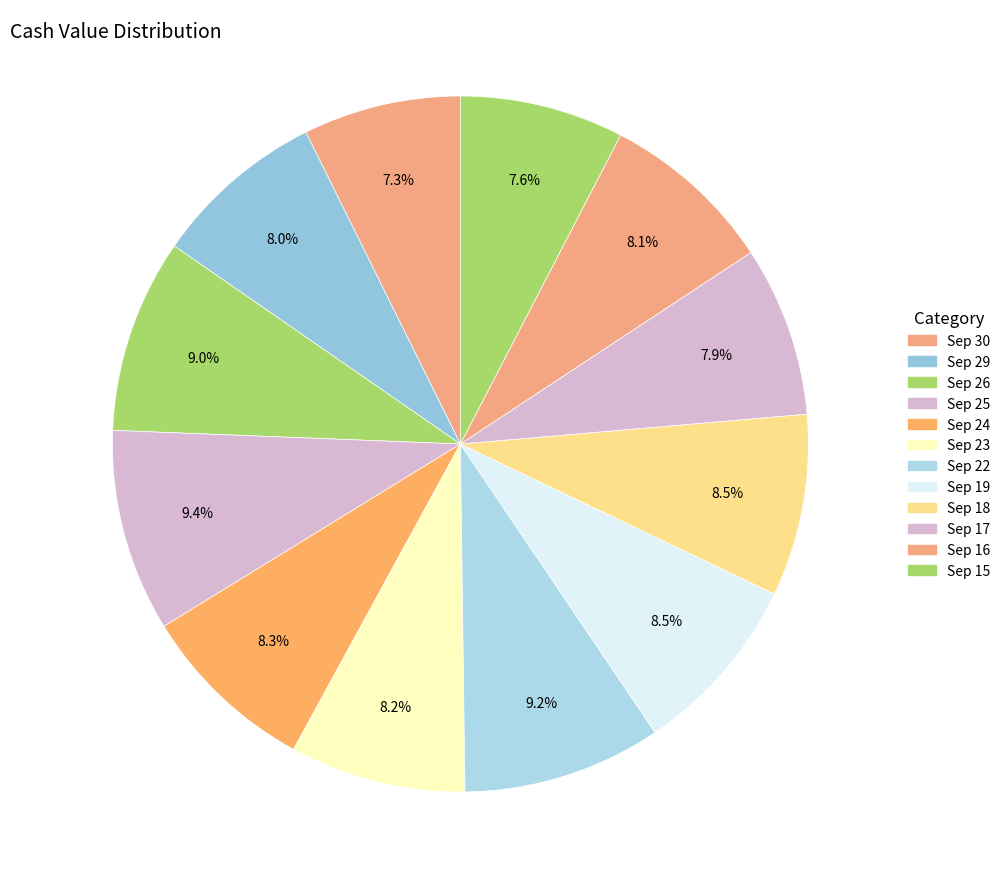

Count the number of slices in the pie.

12